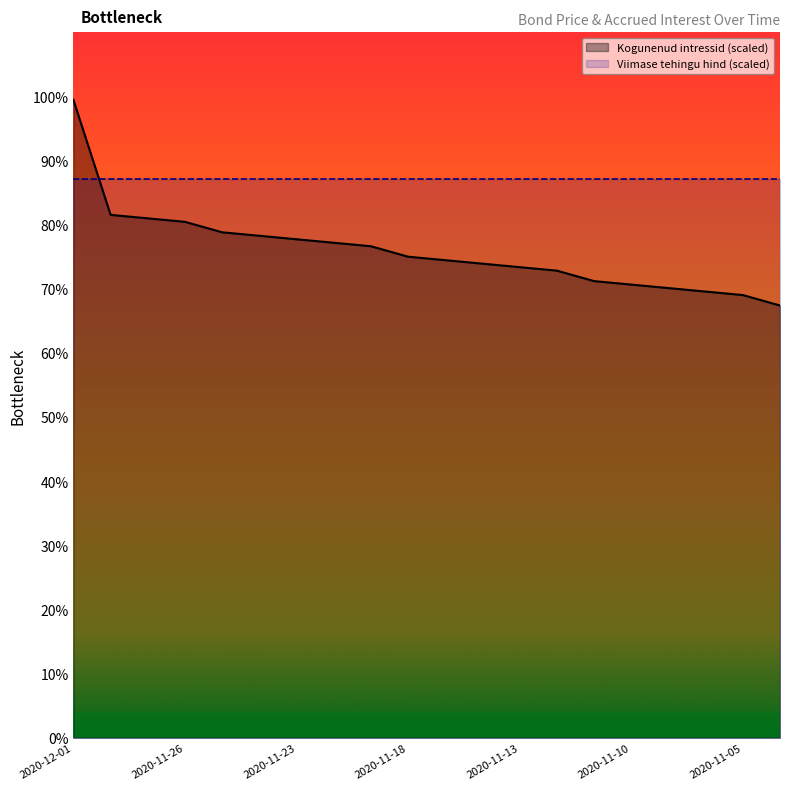

Reading right to left, list all the values displayed in this chart.

67.4	69.0	69.6	70.1	70.7	71.2	72.8	73.4	73.9	74.5	75.0	76.6	77.2	77.7	78.3	78.8	80.4	81.0	81.5	99.5